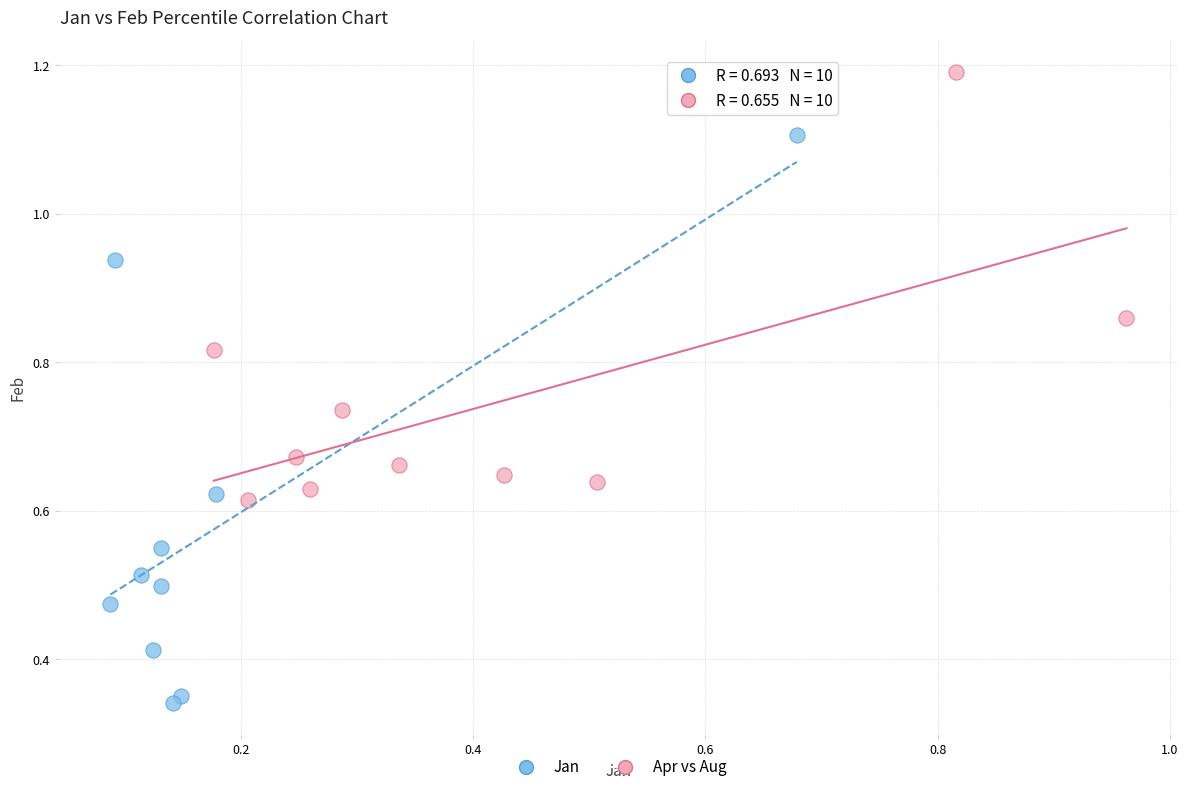

Which series reaches the minimum Y coordinate?

Jan